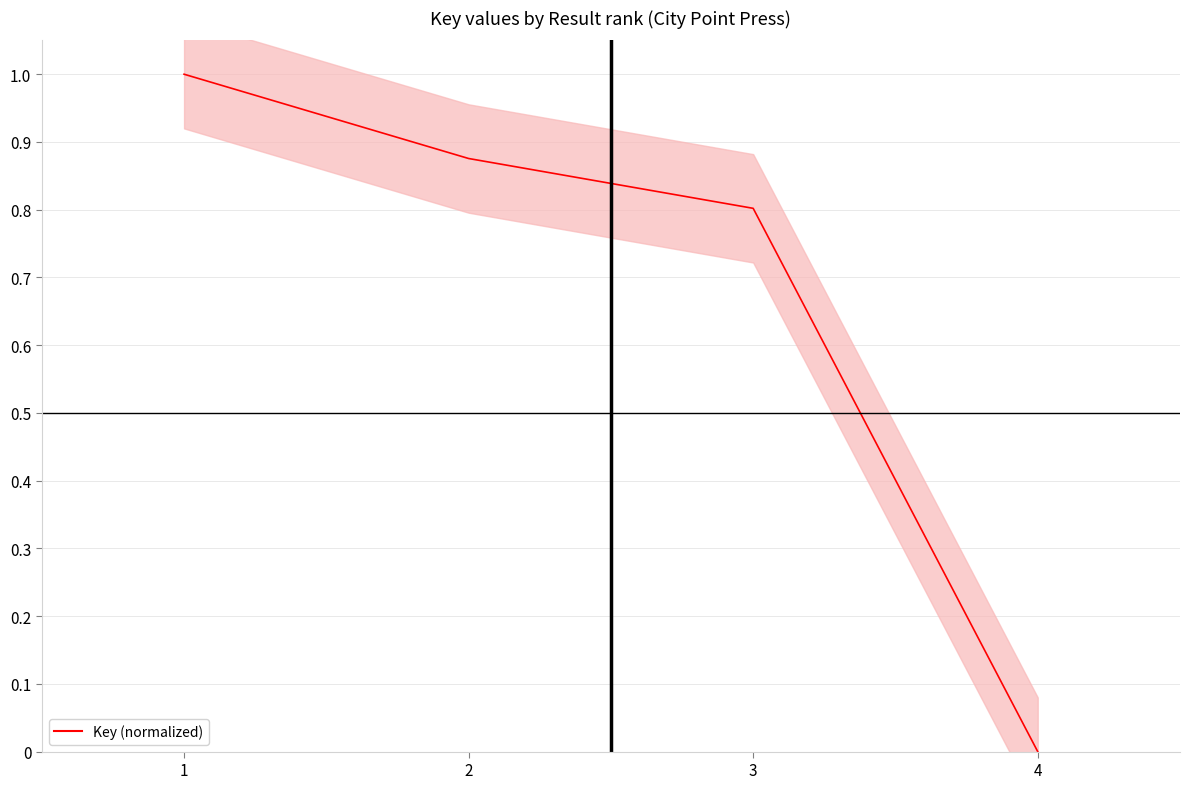

List the labels in order of value, largest first.

1, 2, 3, 4